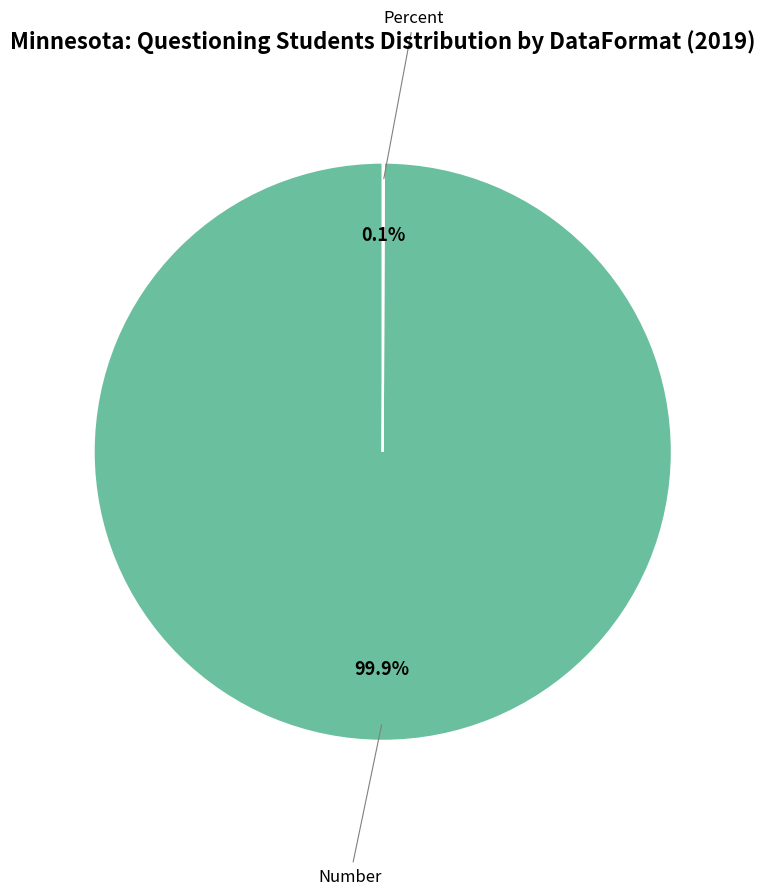

Is there a majority slice in this chart?

Yes